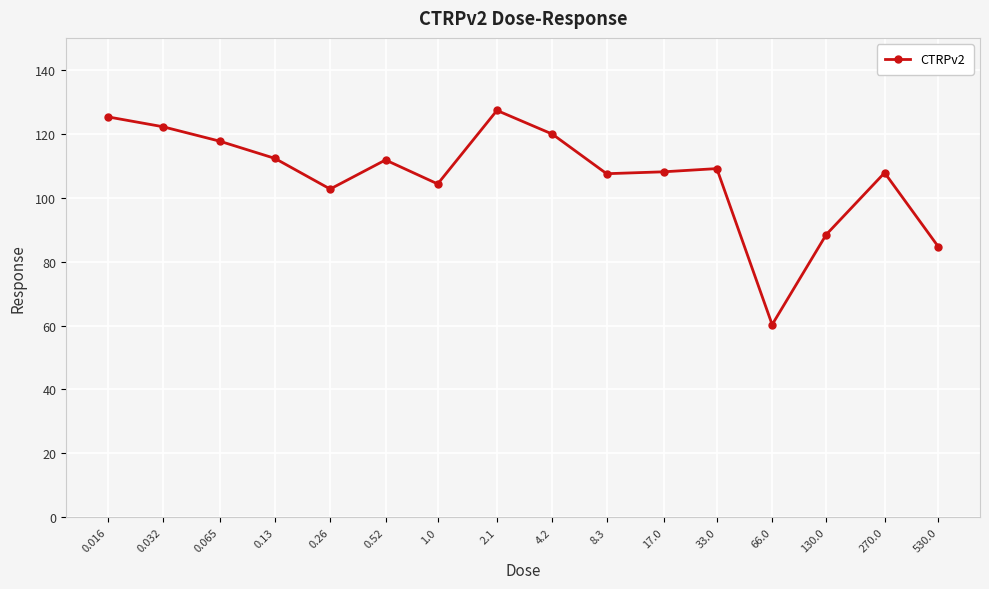

Which label corresponds to the smallest value in the chart?

66.0